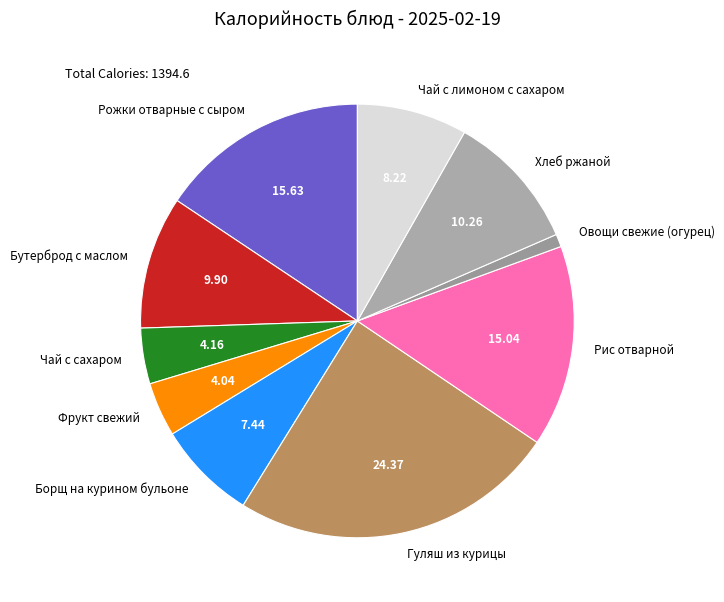

Is there any slice that represents more than half of the pie?

No